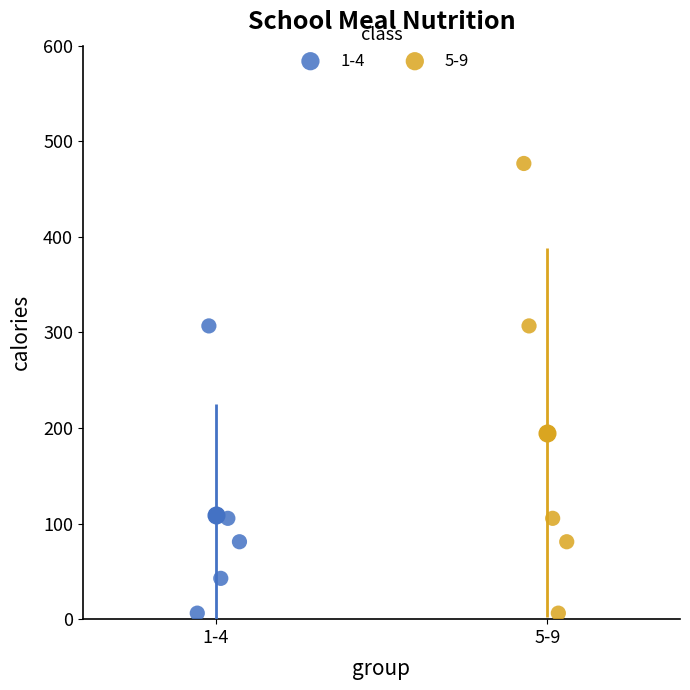

Which series has the largest Y range (max minus min)?

5-9